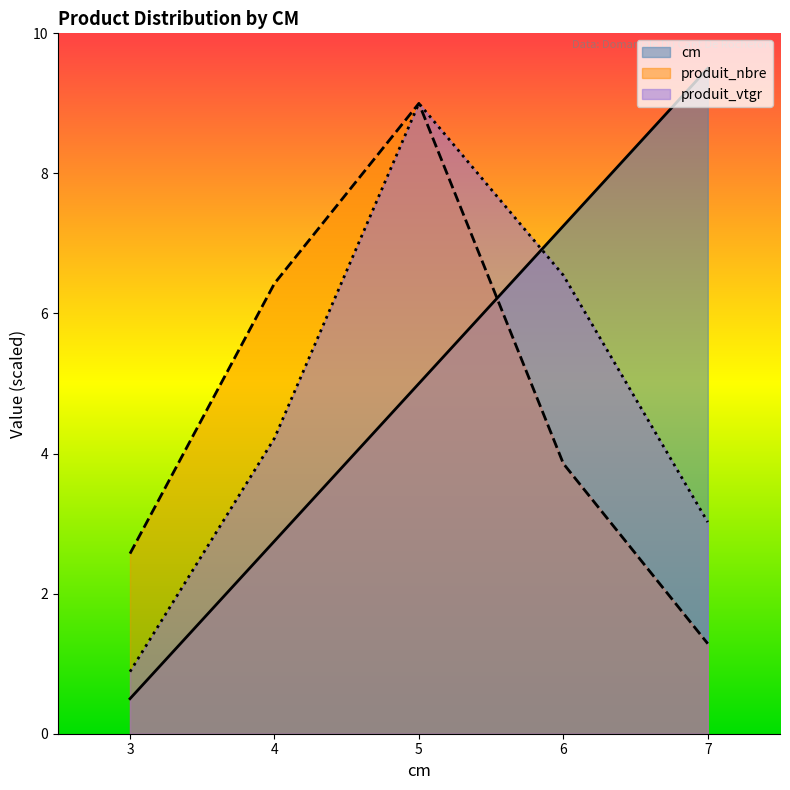

What is the difference between the cm values at 5 and 7?

4.5